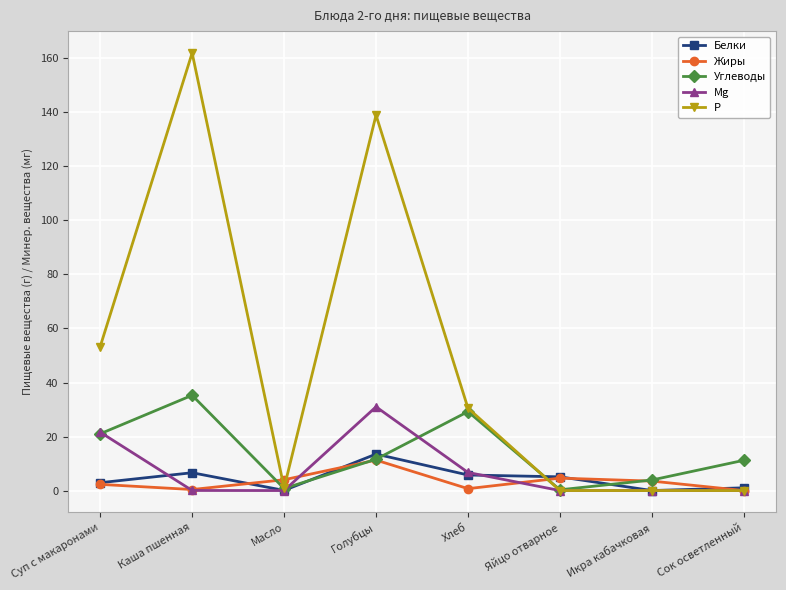

Between which two adjacent categories do Жиры and P first intersect?

Каша пшенная and Масло